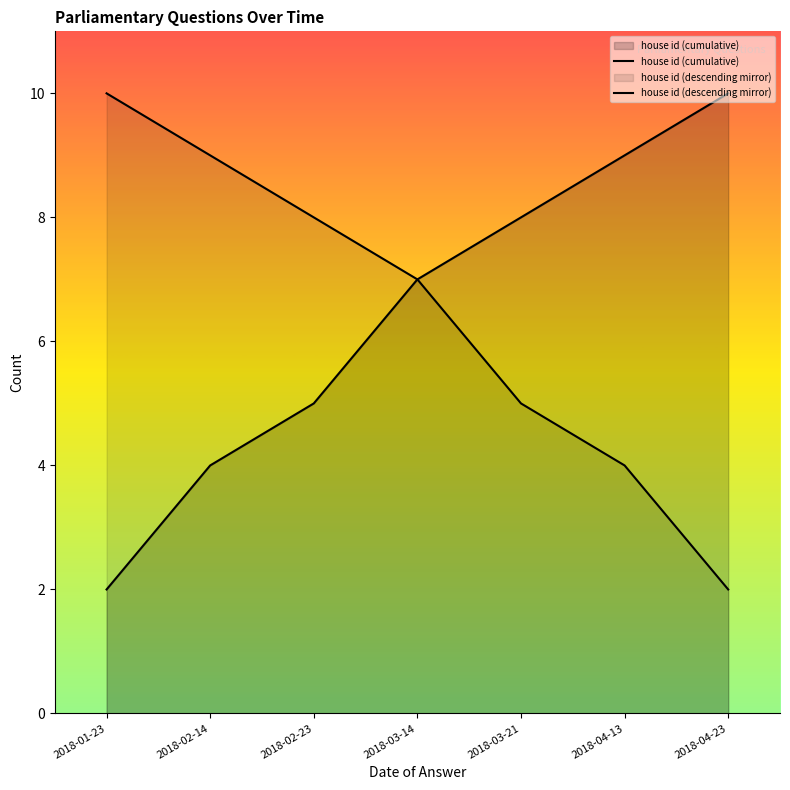

True or false: house id (cumulative) and house id (descending mirror) cross at least once.

False